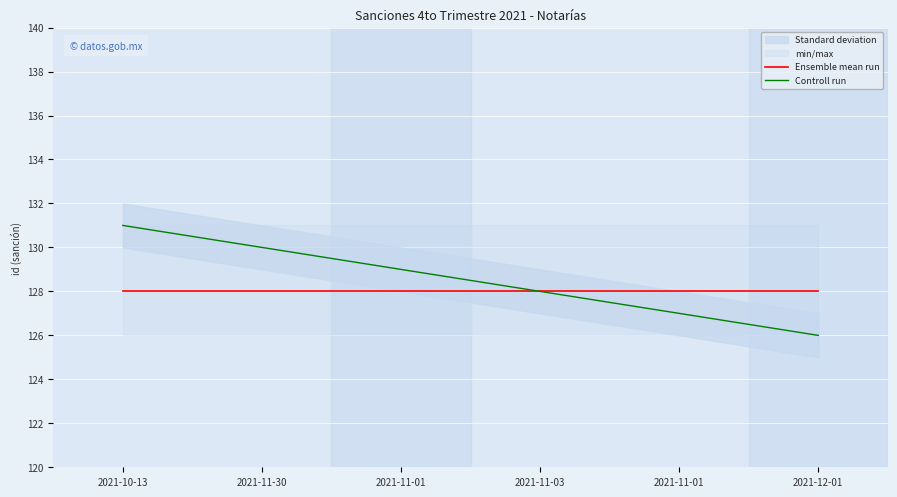

Which has a higher value, 2021-11-03 or 2021-12-01?

2021-11-03